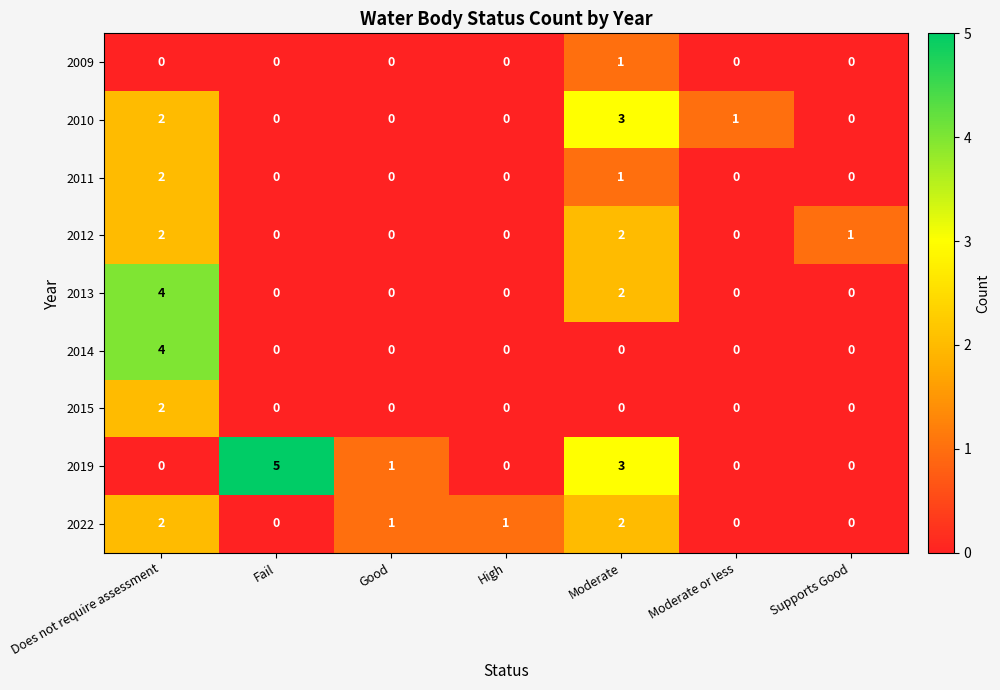

Which series has the largest total across all categories?

2019